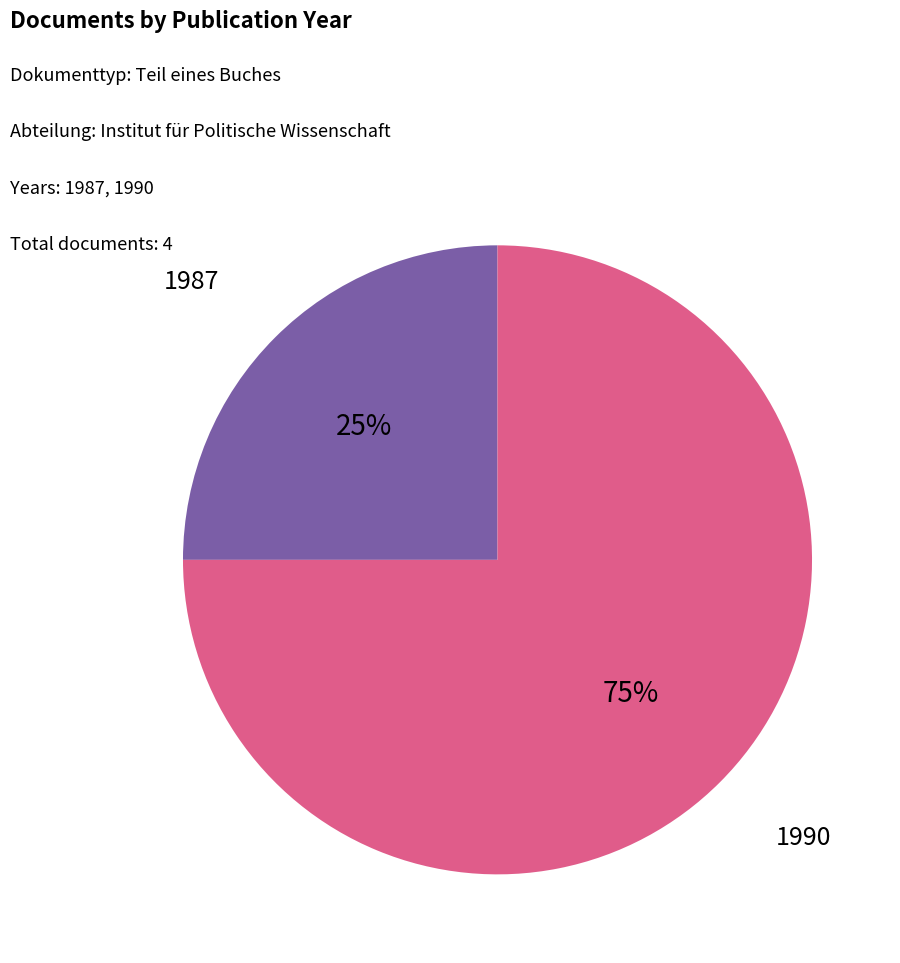

Is there a majority slice in this chart?

Yes